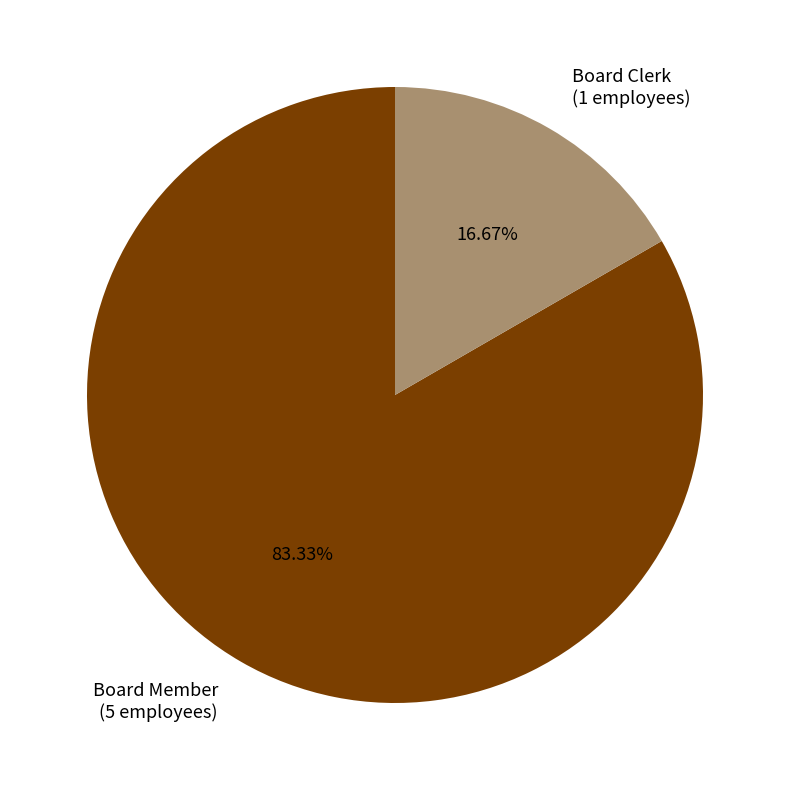

Which slice is the smallest?

Board Clerk